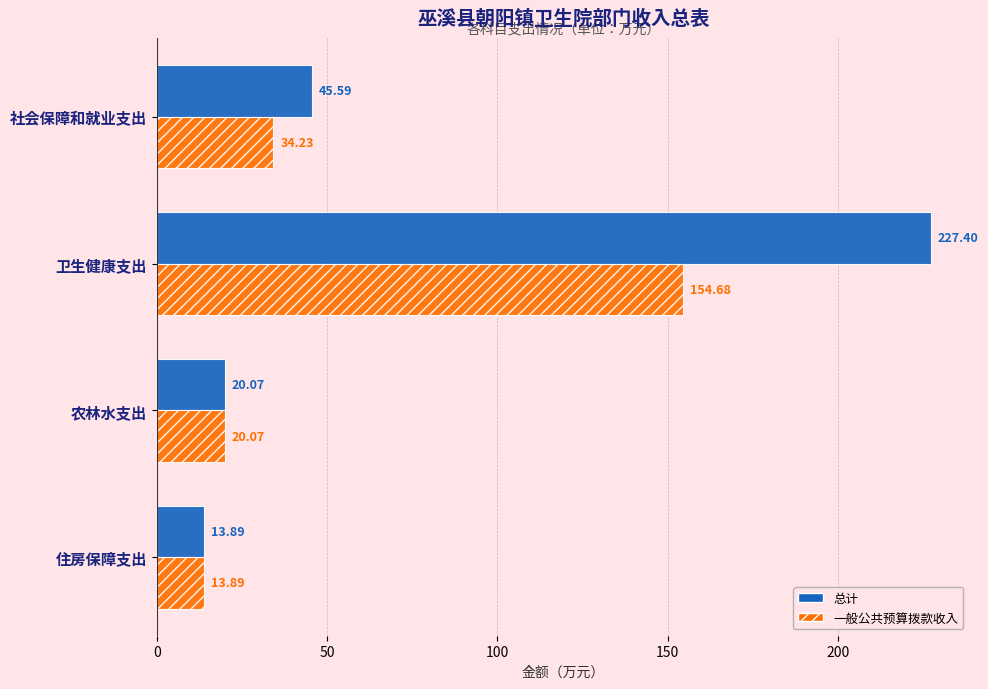

How many series are shown in this chart?

2